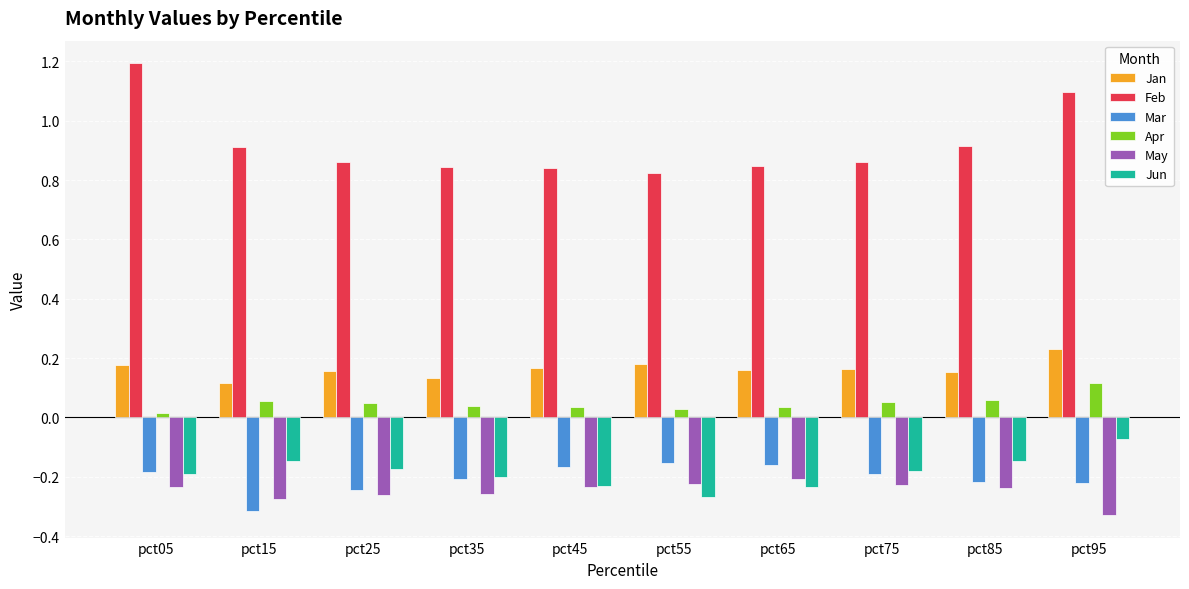

What is the difference between the maximum and minimum values in the Feb series?

0.4